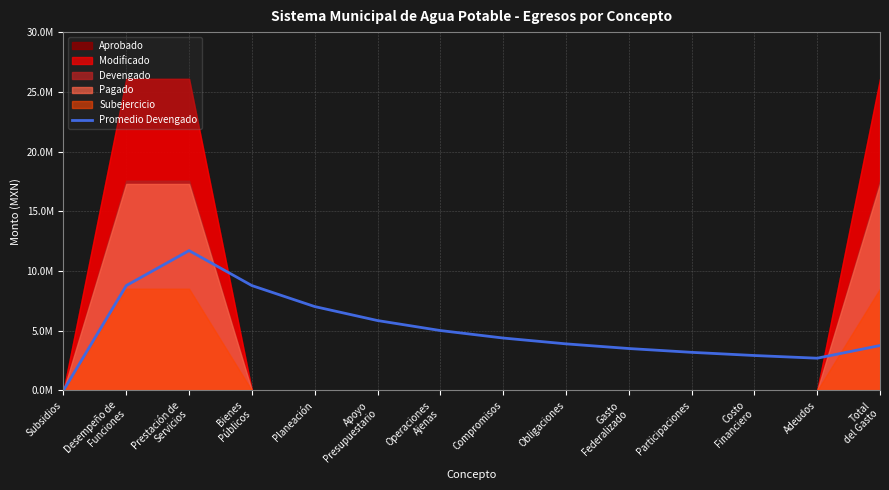

Reading left to right, what are all the values shown in this chart?

0.0	8787832.1	11717109.5	8787832.1	7030265.7	5858554.7	5021618.3	4393916.0	3905703.2	3515132.8	3195575.3	2929277.4	2703948.3	3766213.8